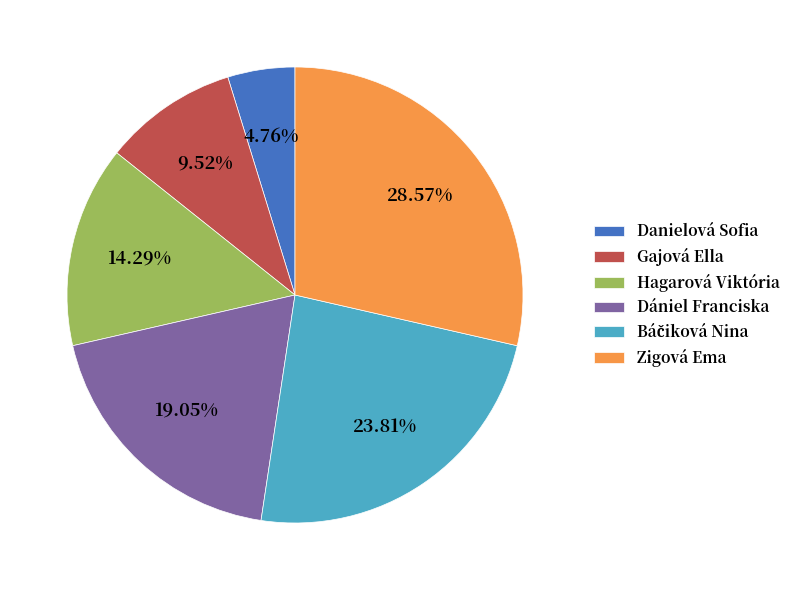

To the nearest percent, what portion does Hagarová Viktória represent?

14%